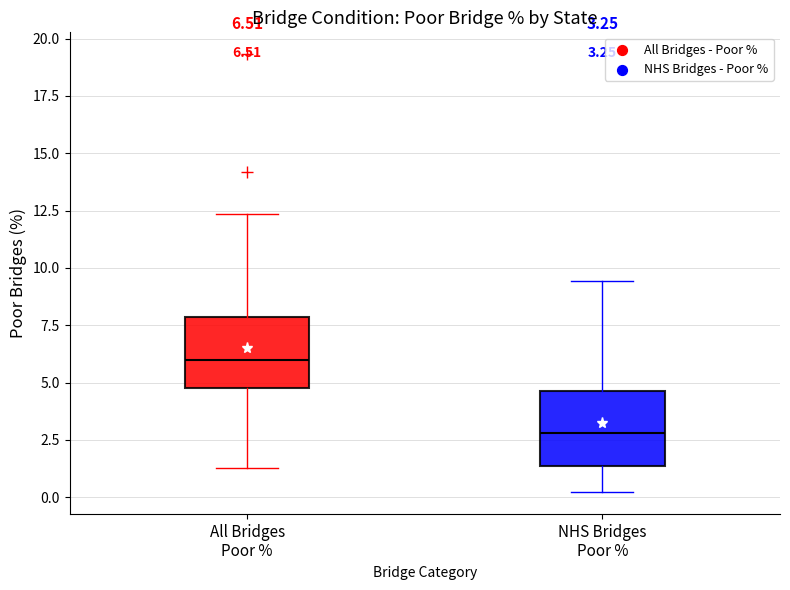

Which box has the highest median line?

All Bridges Poor %